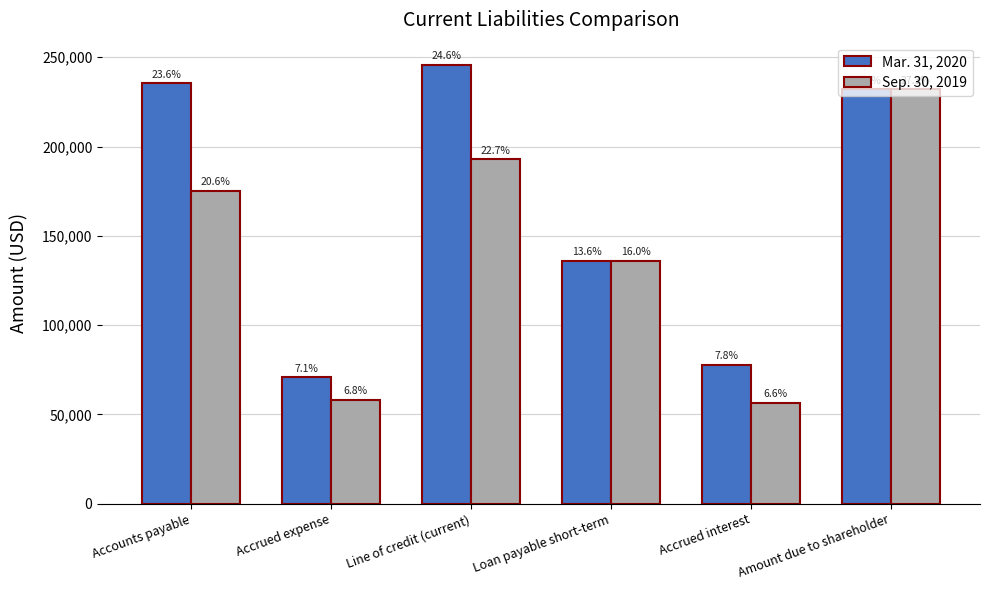

What is the total value across all series at Accrued expense?

128767